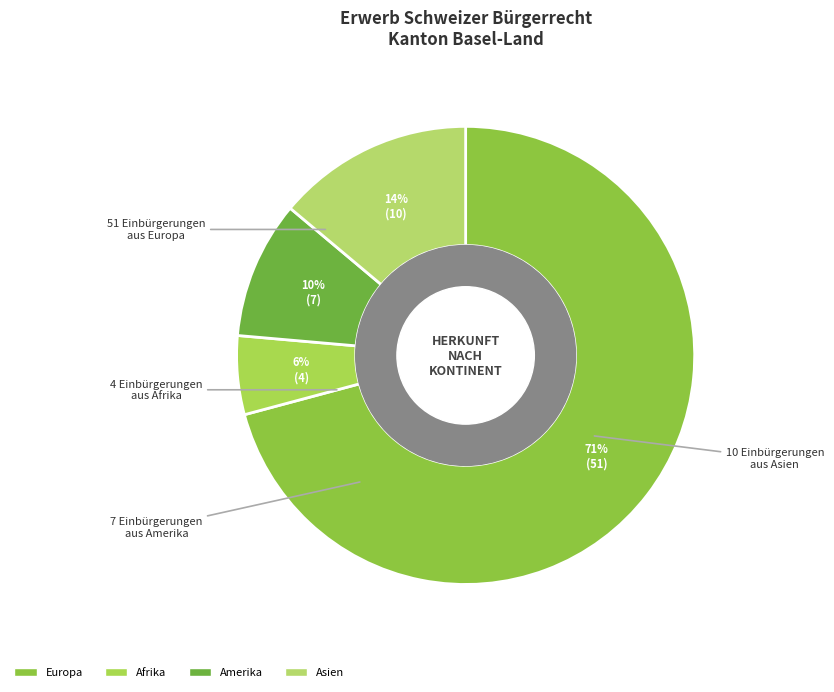

Which category has the biggest portion of the pie?

Europa